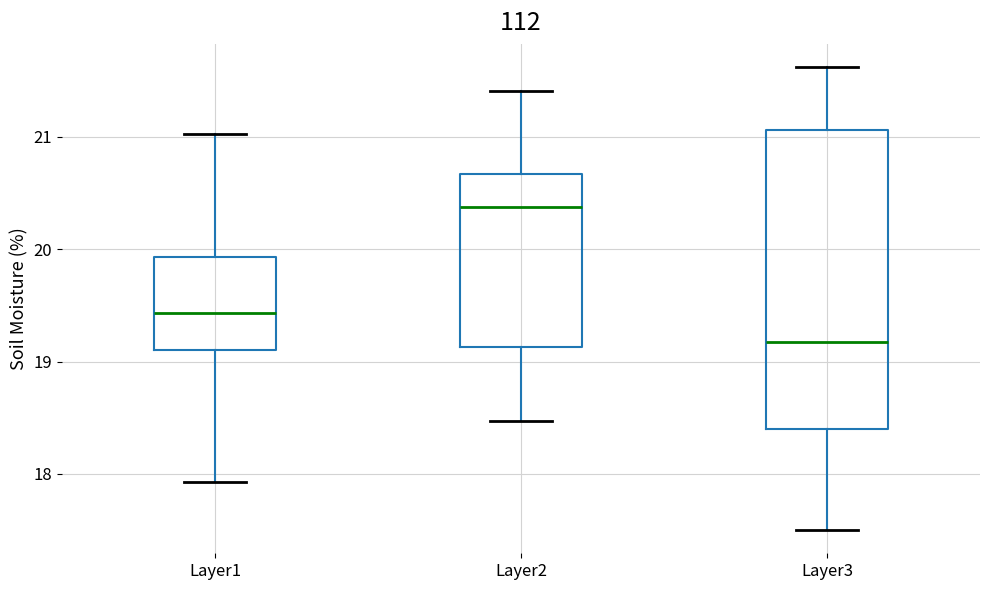

Reading left to right, read every box against the y-axis: the position of its median line, the range the box covers, and the ends of its whiskers. The values are not printed on the chart, so give them approximately, as read against the axis.

Layer1: median 19.4, box 19.1 to 19.9, whiskers 17.9 to 21.0
Layer2: median 20.4, box 19.1 to 20.7, whiskers 18.5 to 21.4
Layer3: median 19.2, box 18.4 to 21.1, whiskers 17.5 to 21.6